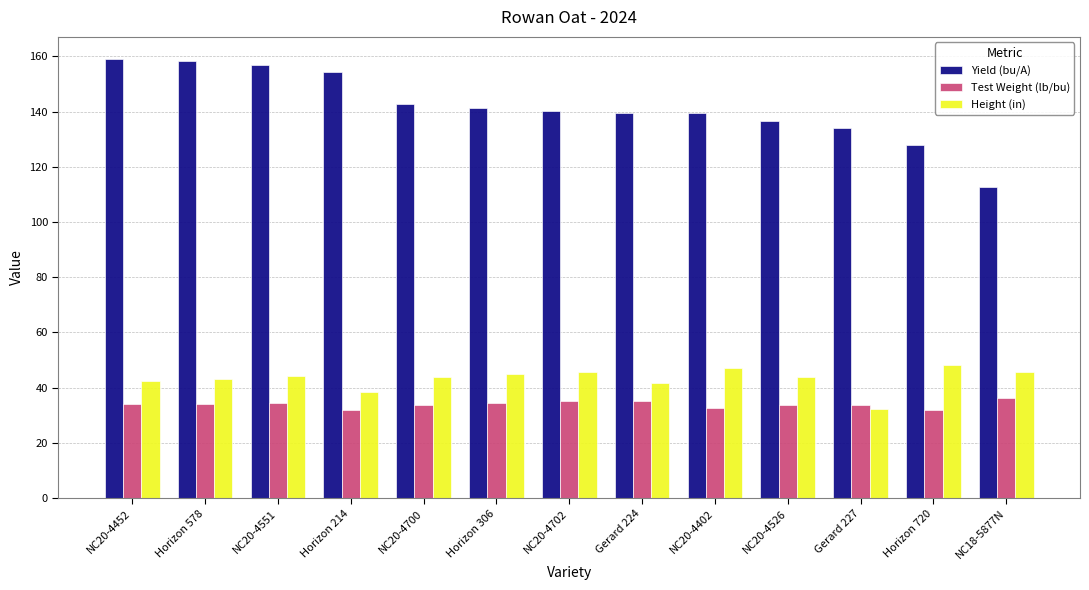

True or false: Test Weight (lb/bu) has a value of 46.8 at Gerard 224.

False